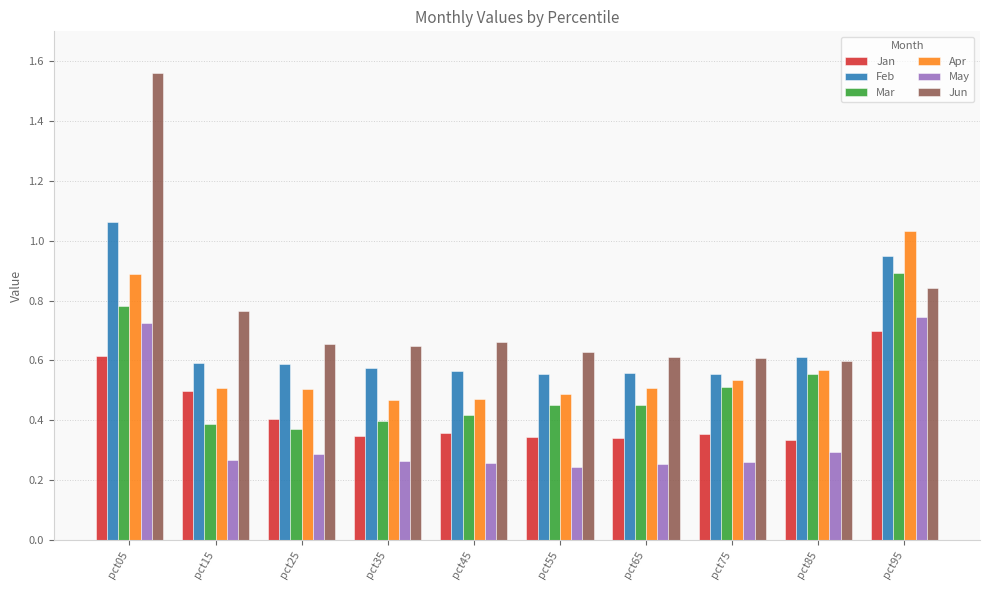

Which label corresponds to the largest value in the chart?

pct05